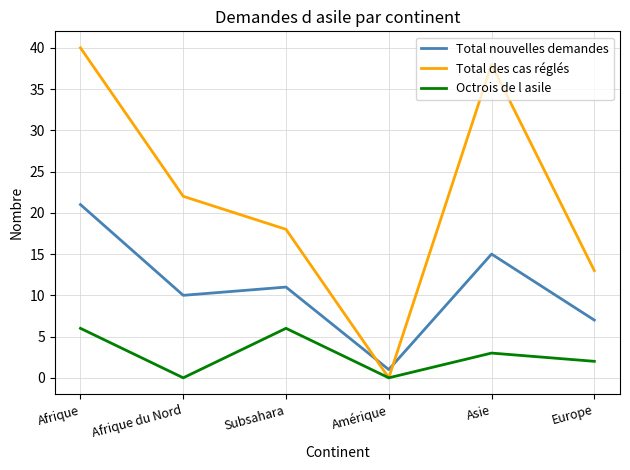

What is the maximum value shown in the chart?

40